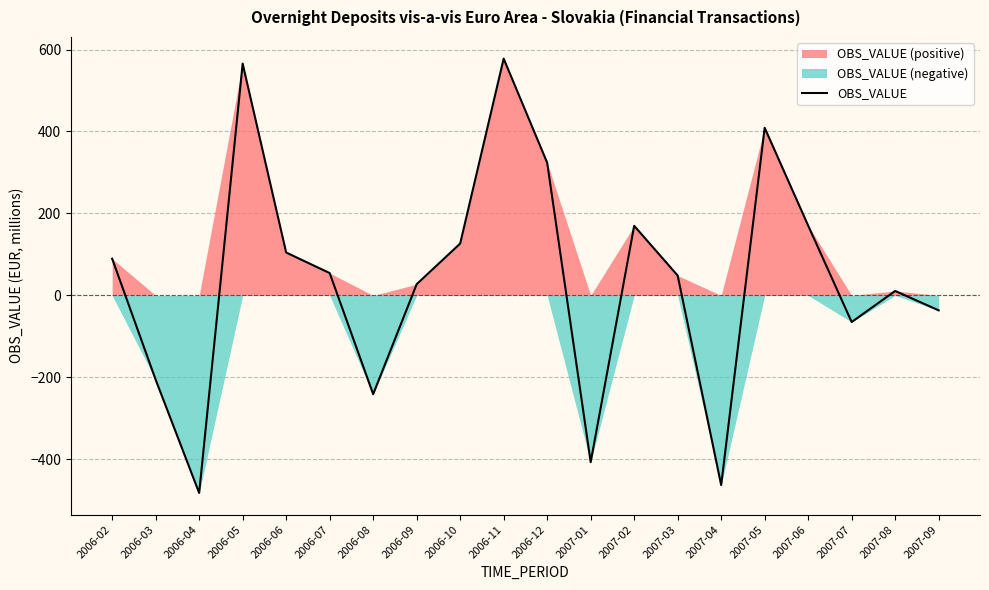

What is the label of the 5th point from the right?

2007-05